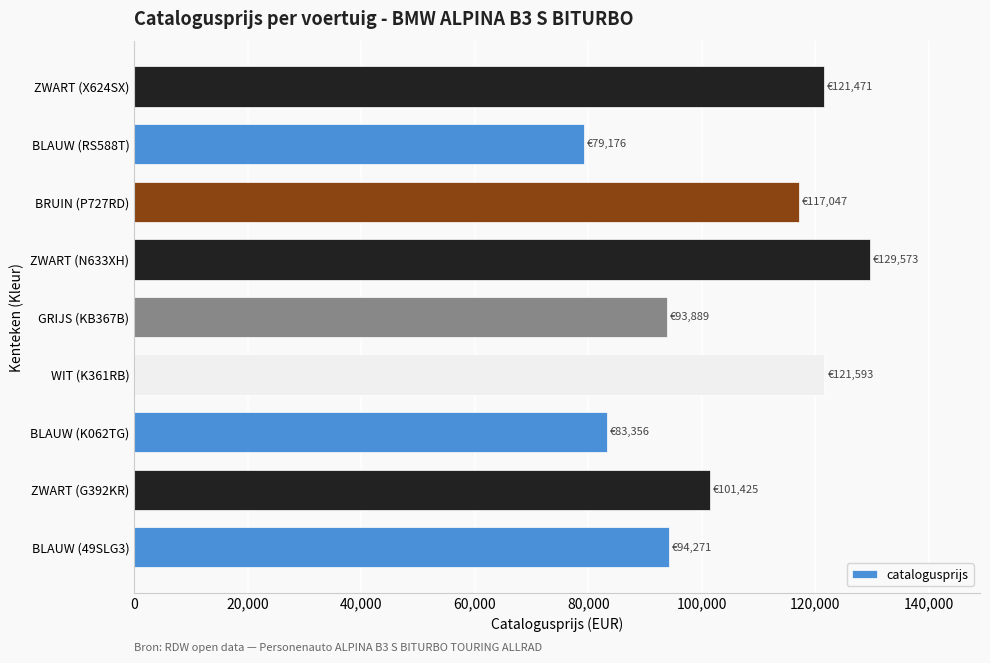

Is it true that the value at ZWART (G392KR) is 164172?

False